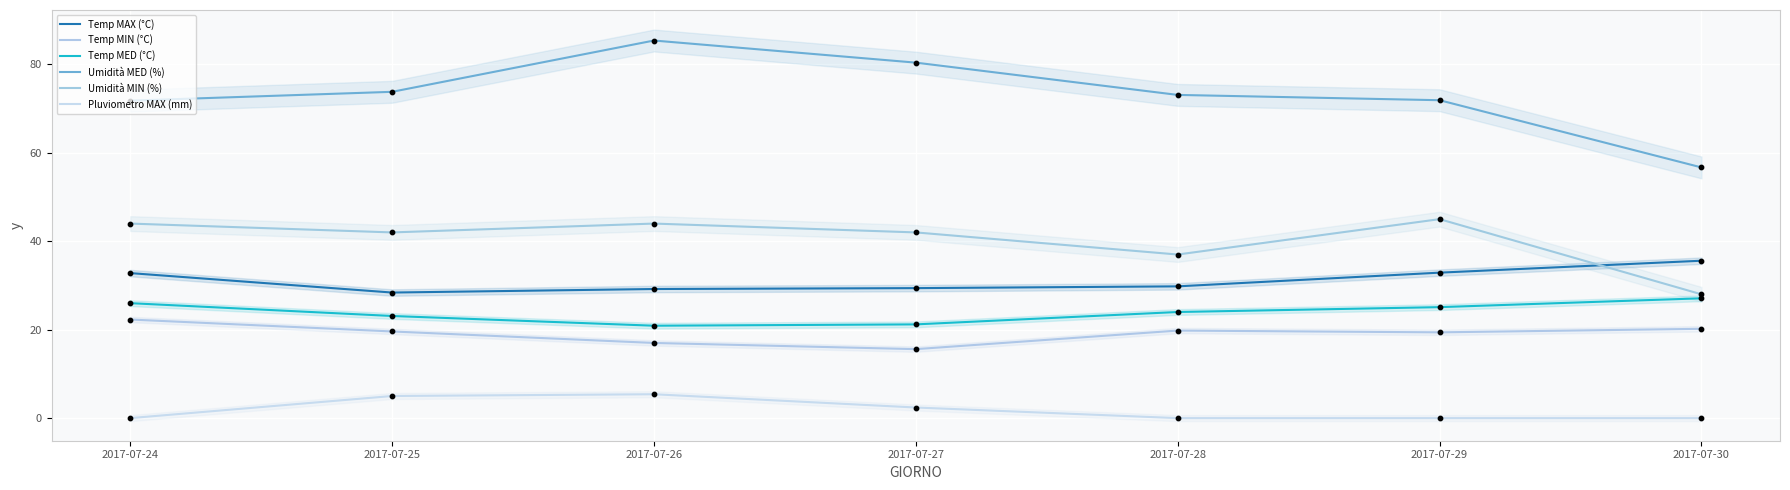

Which series has the largest Y range (max minus min)?

Umidità MED (%)